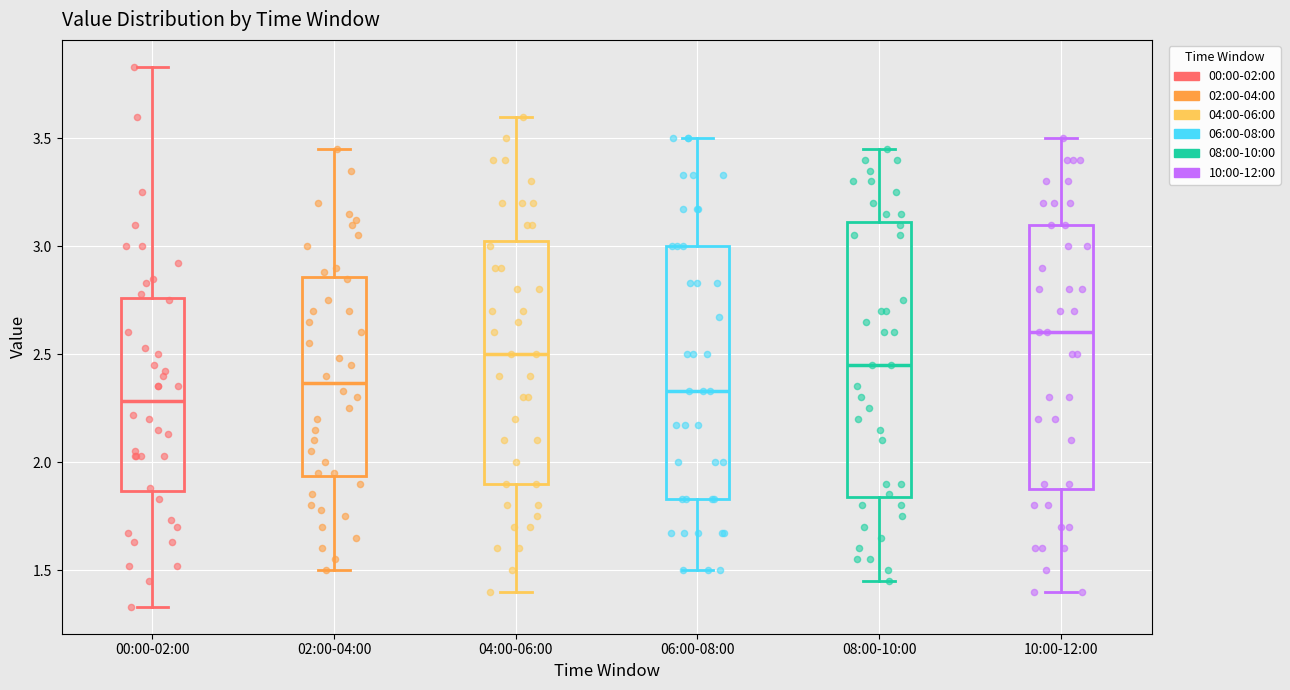

Which box's median line is the highest?

10:00-12:00